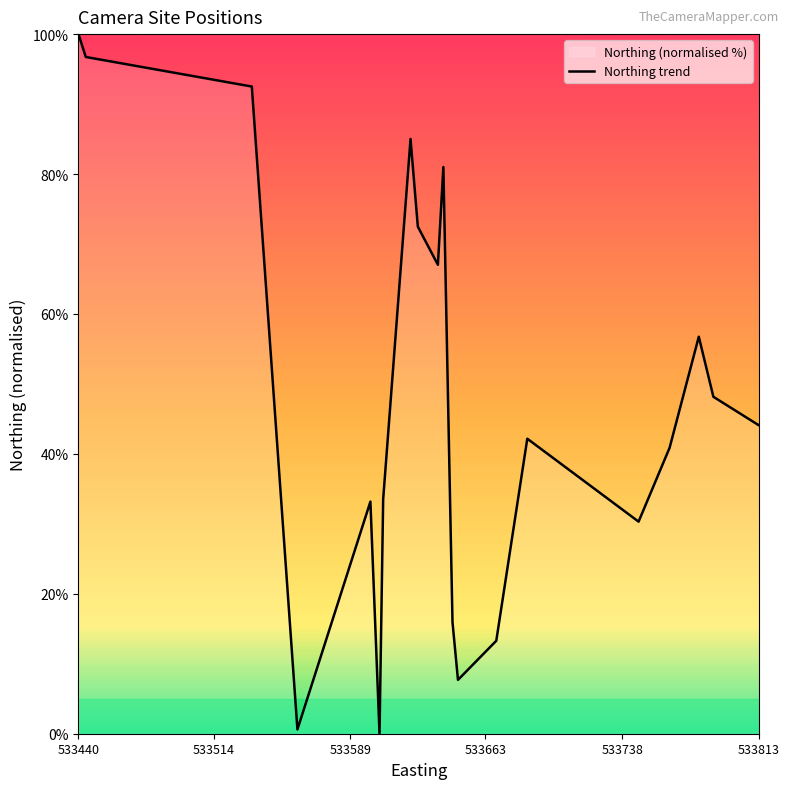

How many interior local peaks (higher than both neighbors) does the data have?

5